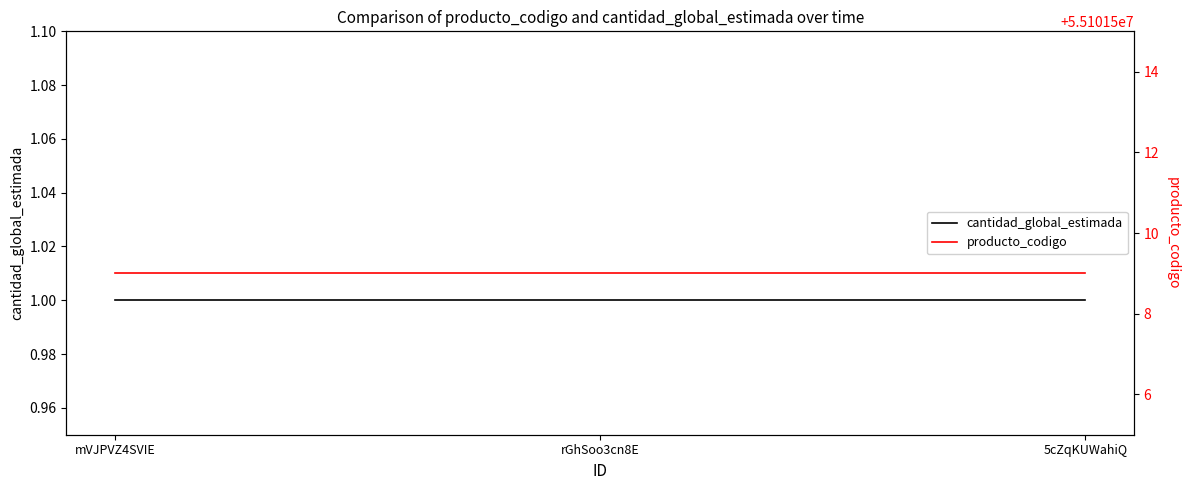

List the series in order of their overall mean, highest first.

producto_codigo, cantidad_global_estimada